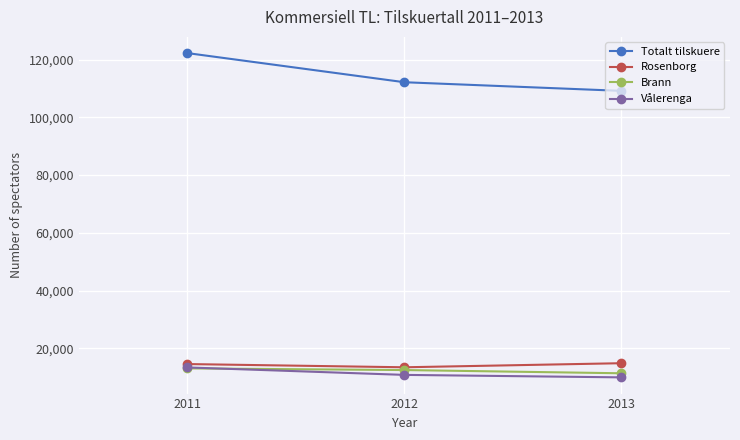

What is the sum of the Totalt tilskuere values at 2011 and 2013?

231453